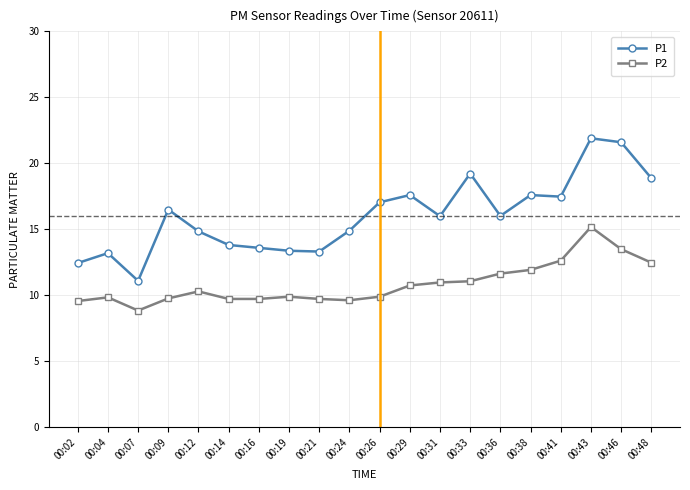

What is the value of the P1 point at the 16th from the left?

17.6